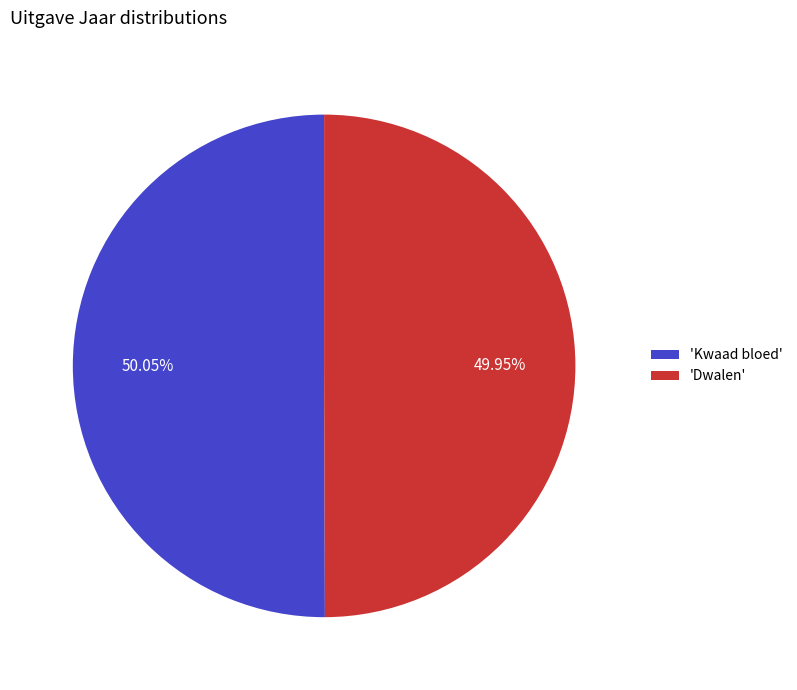

Count the number of slices in the pie.

2